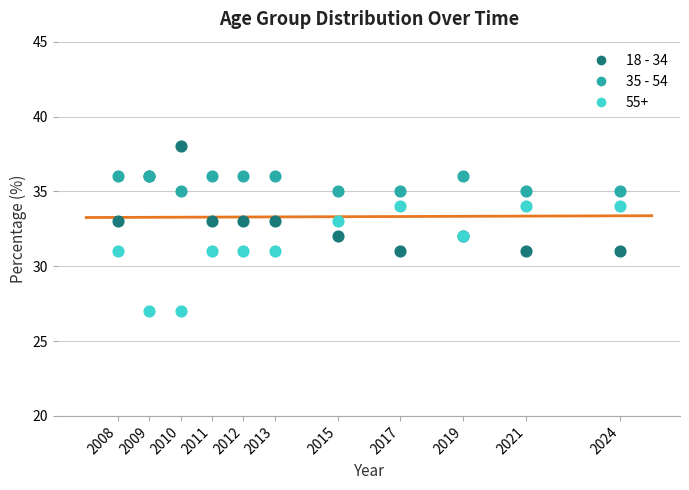

What is the X range (max minus min) for the scatter plot?

16